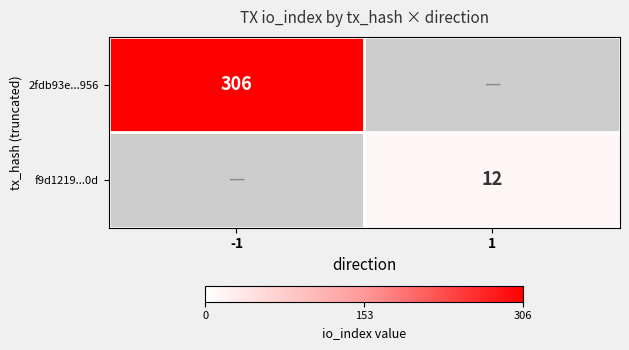

Is the value of 2fdb93e...956 at -1 greater than the value of f9d1219...0d at 1?

Yes